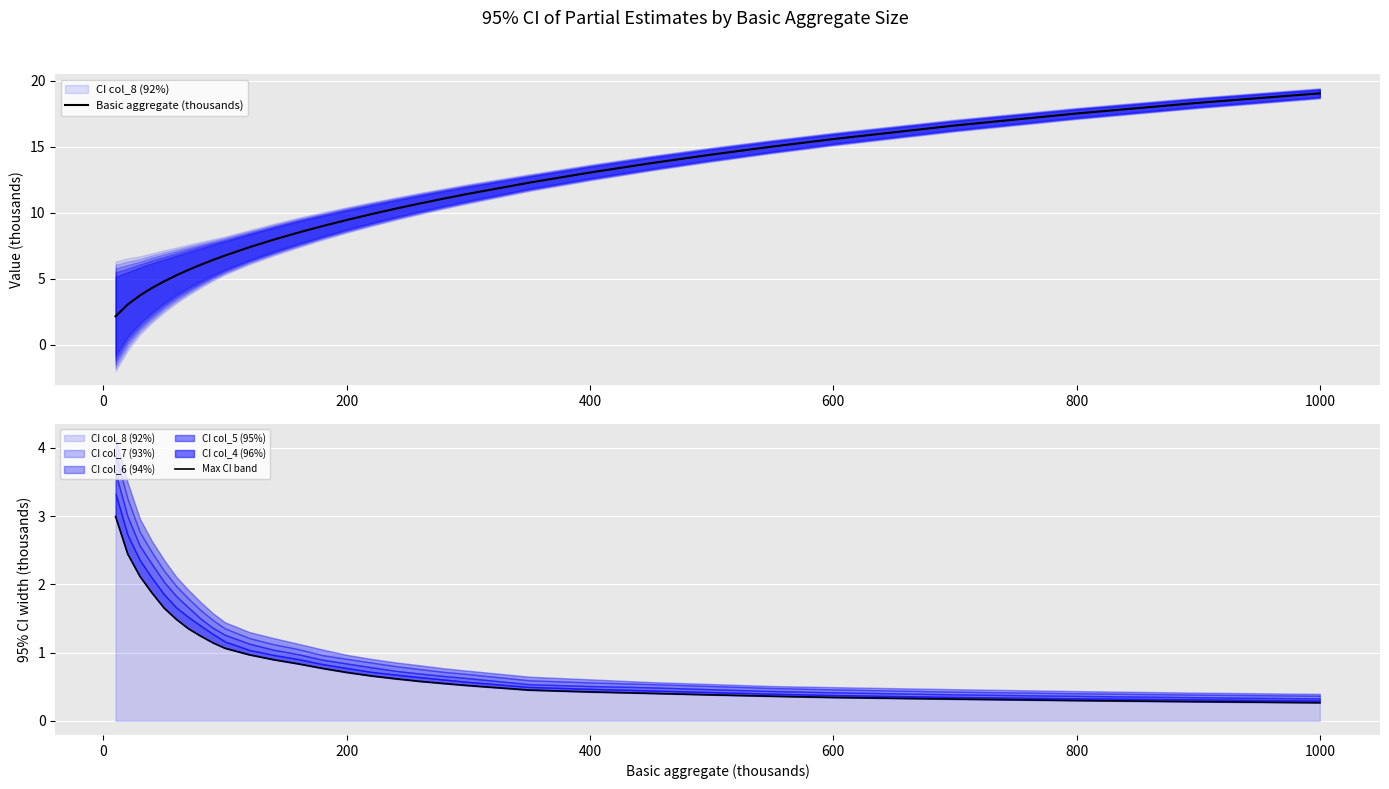

Reading right to left, transcribe all the data shown in this chart.

Basic aggregate (thousands): 19.0	18.3	17.5	16.6	15.6	15.0	14.4	13.7	13.0	12.3	11.4	11.1	10.7	10.3	9.9	9.4	9.0	8.5	8.0	7.4	6.8	6.4	6.1	5.7	5.3	4.8	4.3	3.7	3.0	2.2
Max CI band: 0.3	0.3	0.3	0.3	0.3	0.4	0.4	0.4	0.4	0.5	0.5	0.5	0.6	0.6	0.7	0.7	0.8	0.8	0.9	1.0	1.1	1.1	1.2	1.3	1.5	1.7	1.9	2.1	2.4	3.0